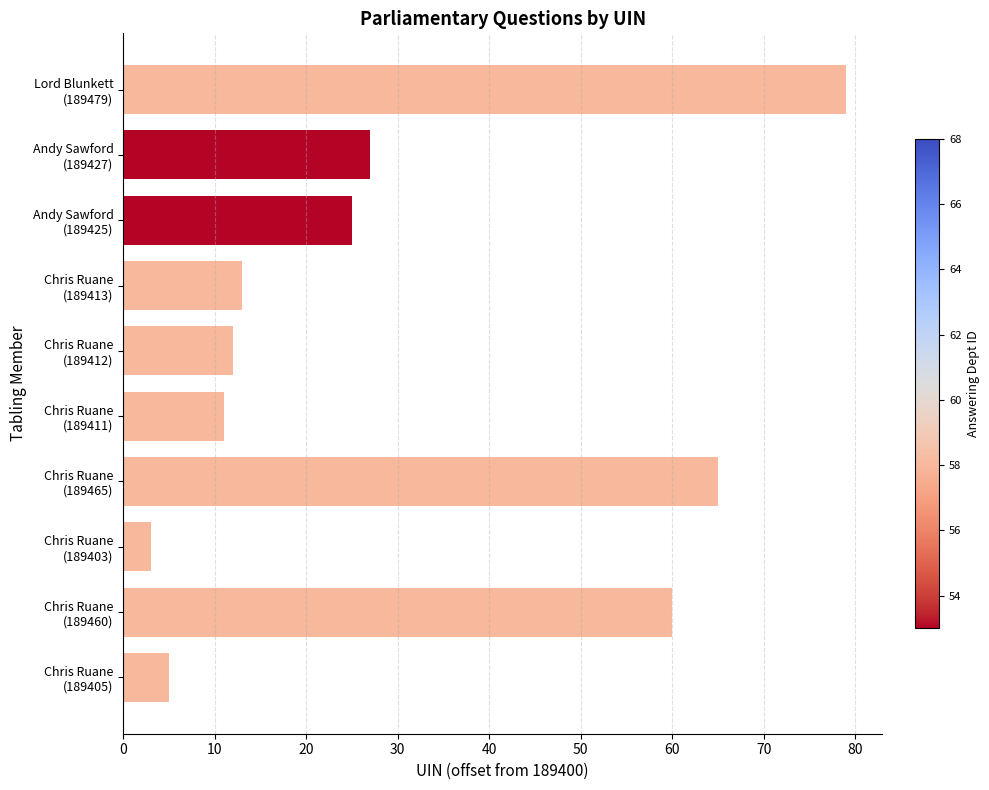

What is the sum of all values?

300